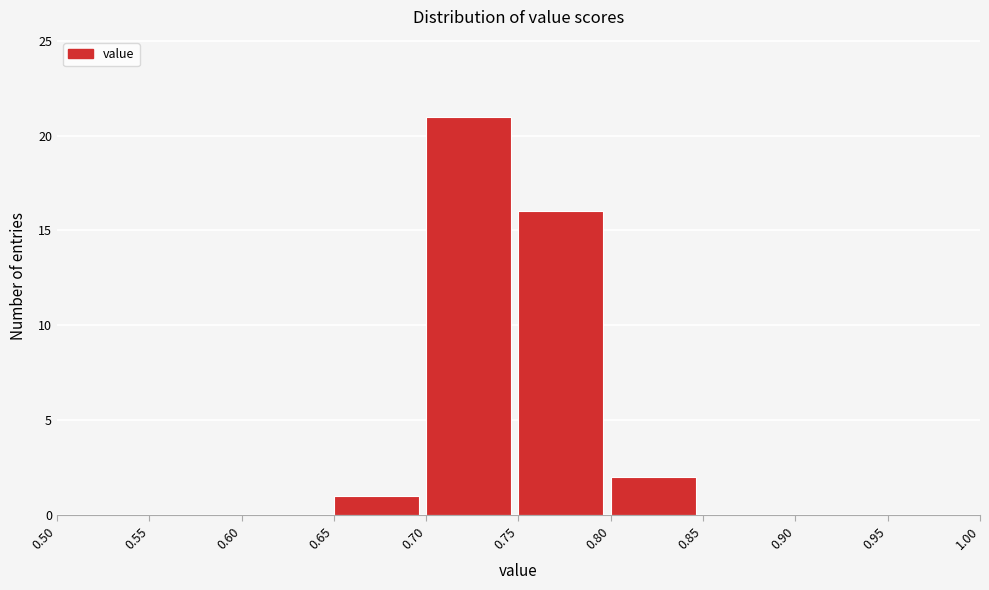

Over which range of the x-axis is the bar tallest?

0.70 to 0.75